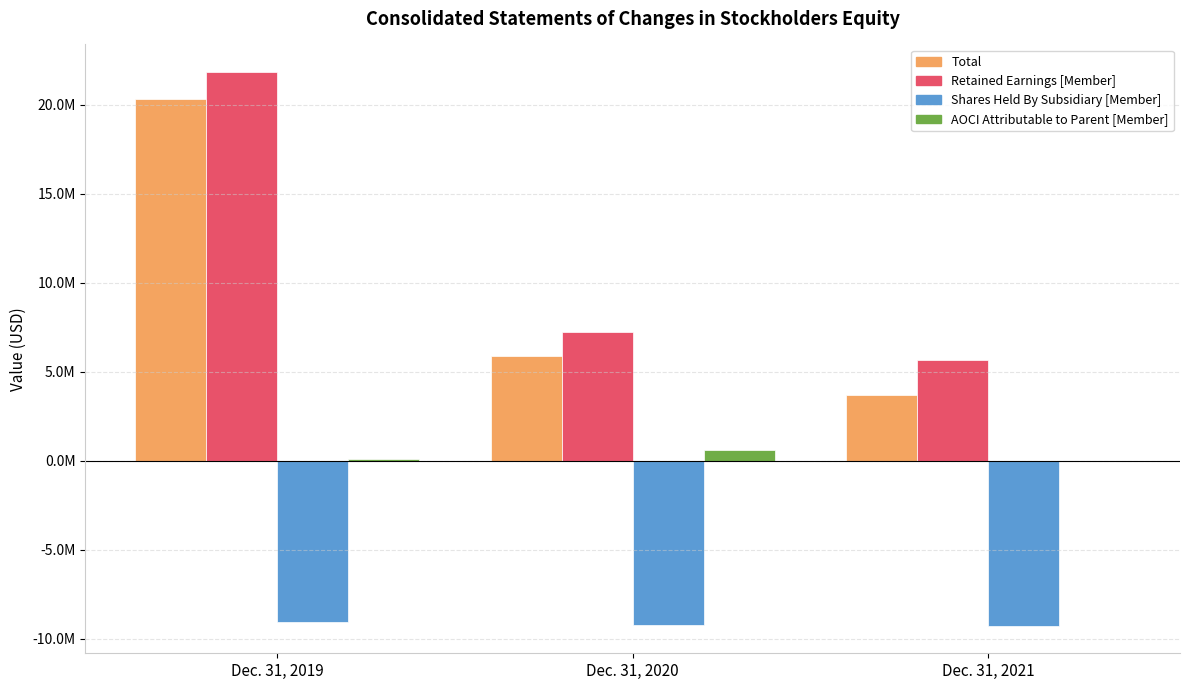

Does the chart contain stacked bars?

No